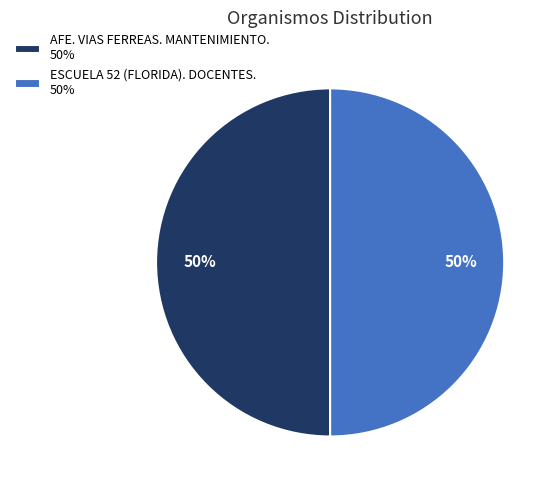

To the nearest percent, what portion does AFE. VIAS FERREAS. MANTENIMIENTO. 50% represent?

50%